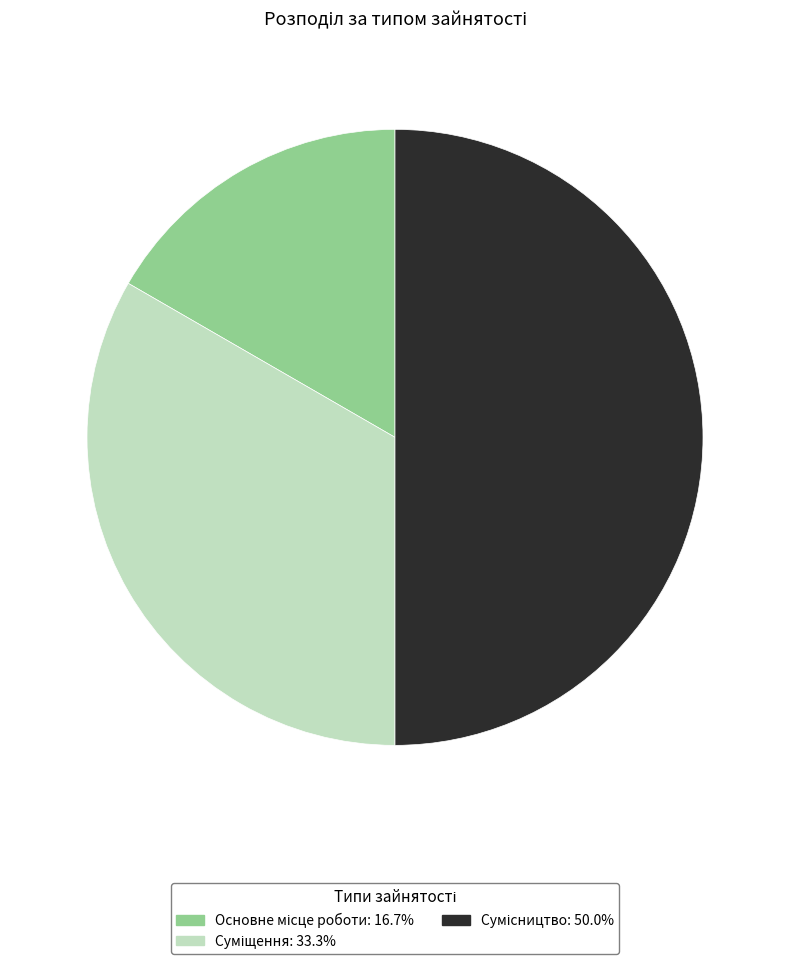

What percentage is the Основне місце роботи slice, to the nearest percent?

17%